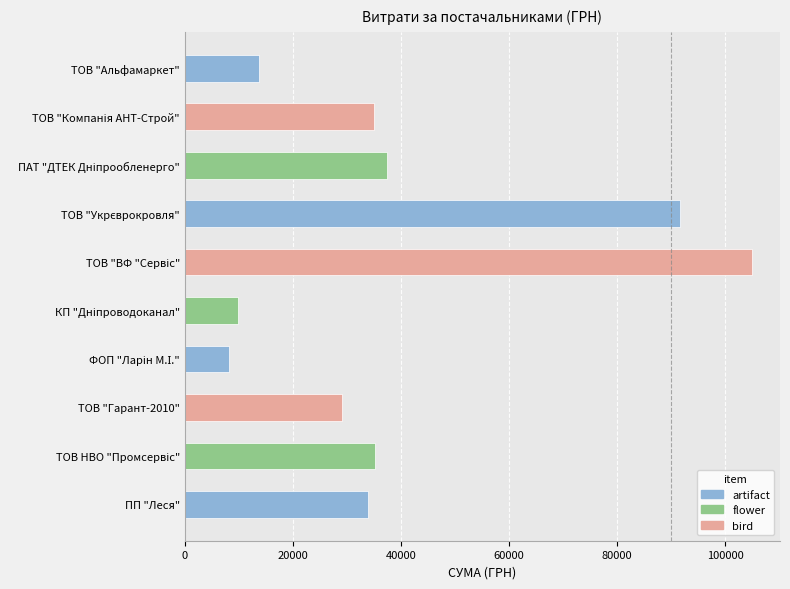

How many values are below 35000?

5